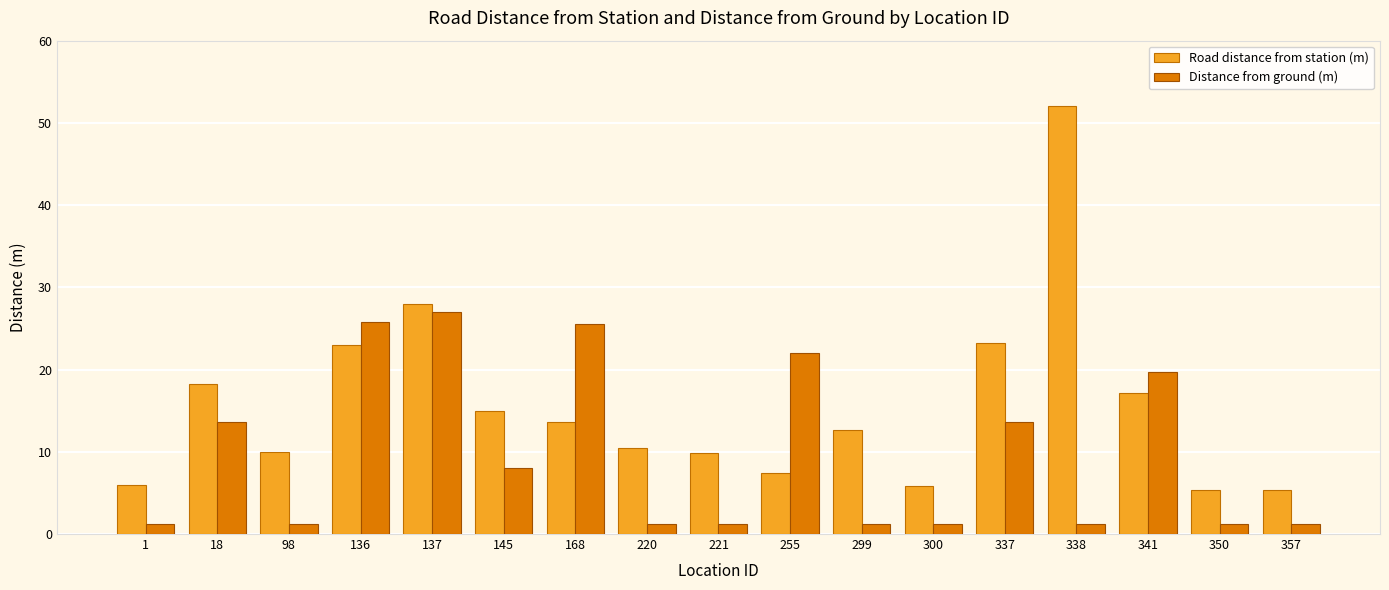

What is the value of the Distance from ground (m) bar at the 17th from the left?

1.2